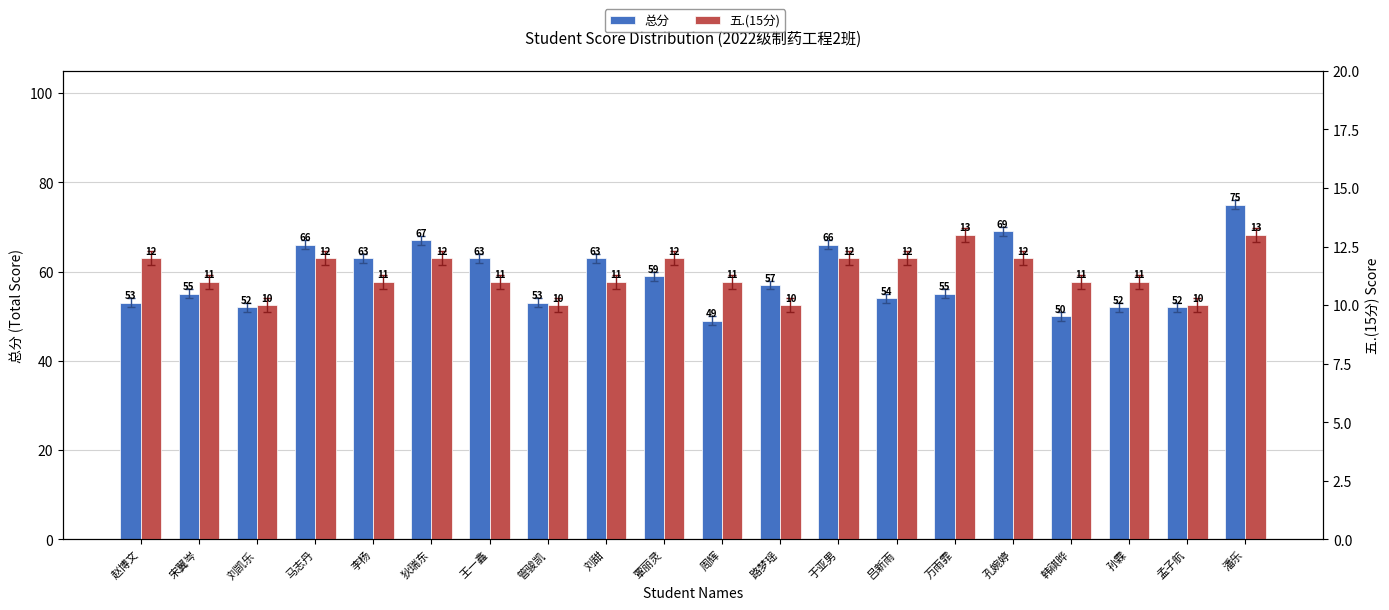

Which series has the widest spread of values?

总分